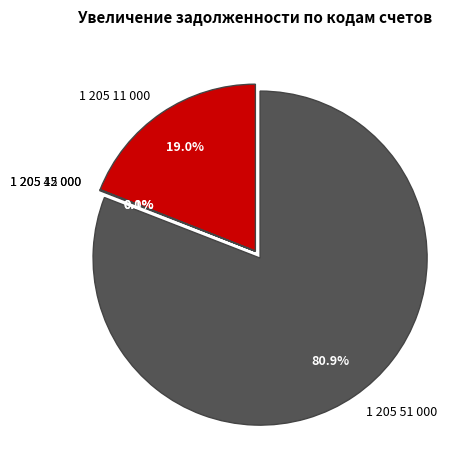

Does 1 205 51 000 account for over 50% of the chart?

Yes